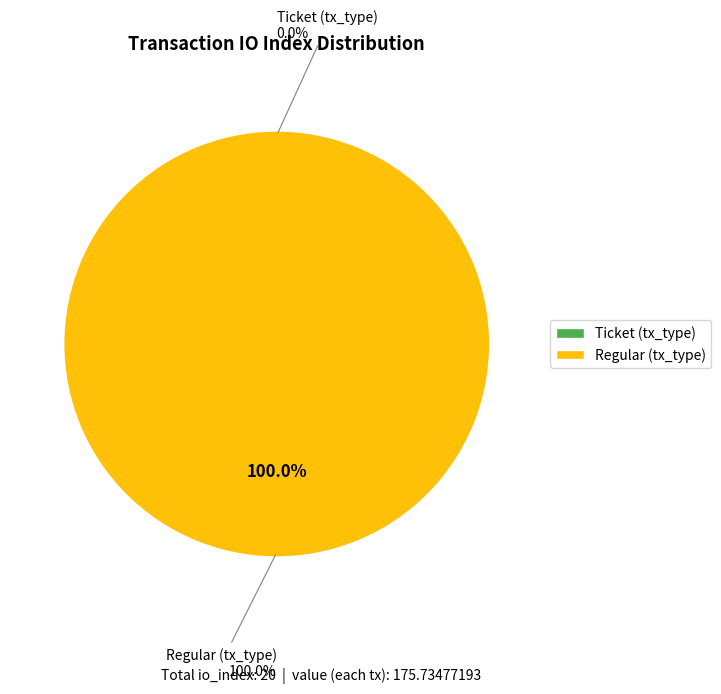

Between Regular (tx_type) and Ticket (tx_type), which is larger?

Regular (tx_type)